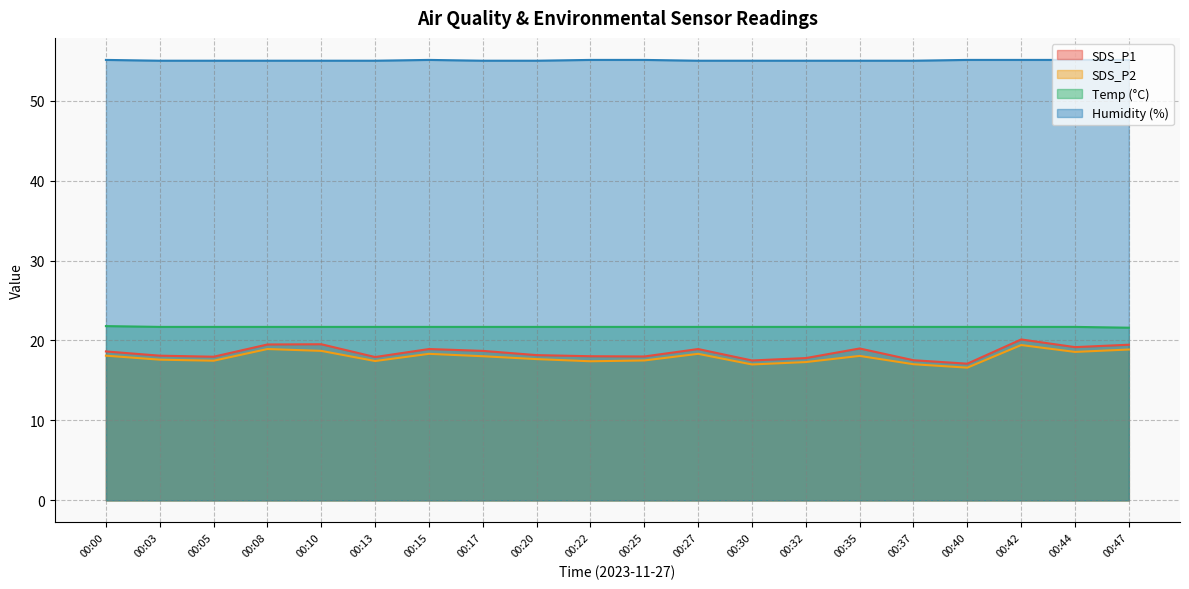

True or false: SDS_P1 and SDS_P2 cross at least once.

False